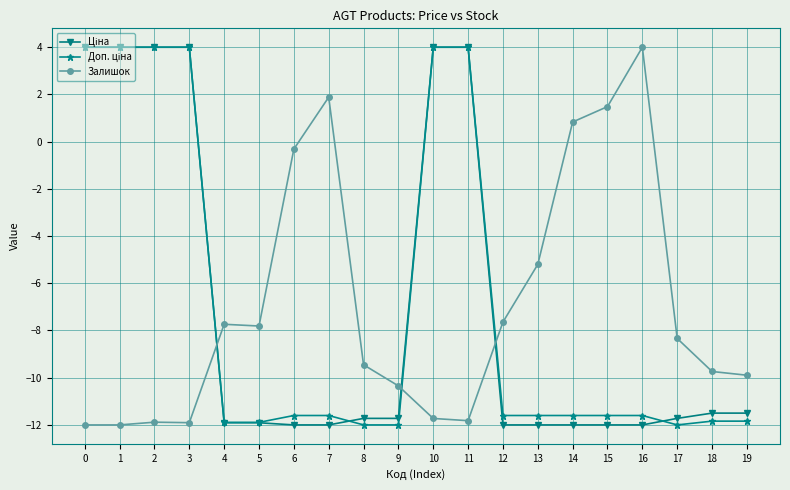

How many series are shown in this chart?

3